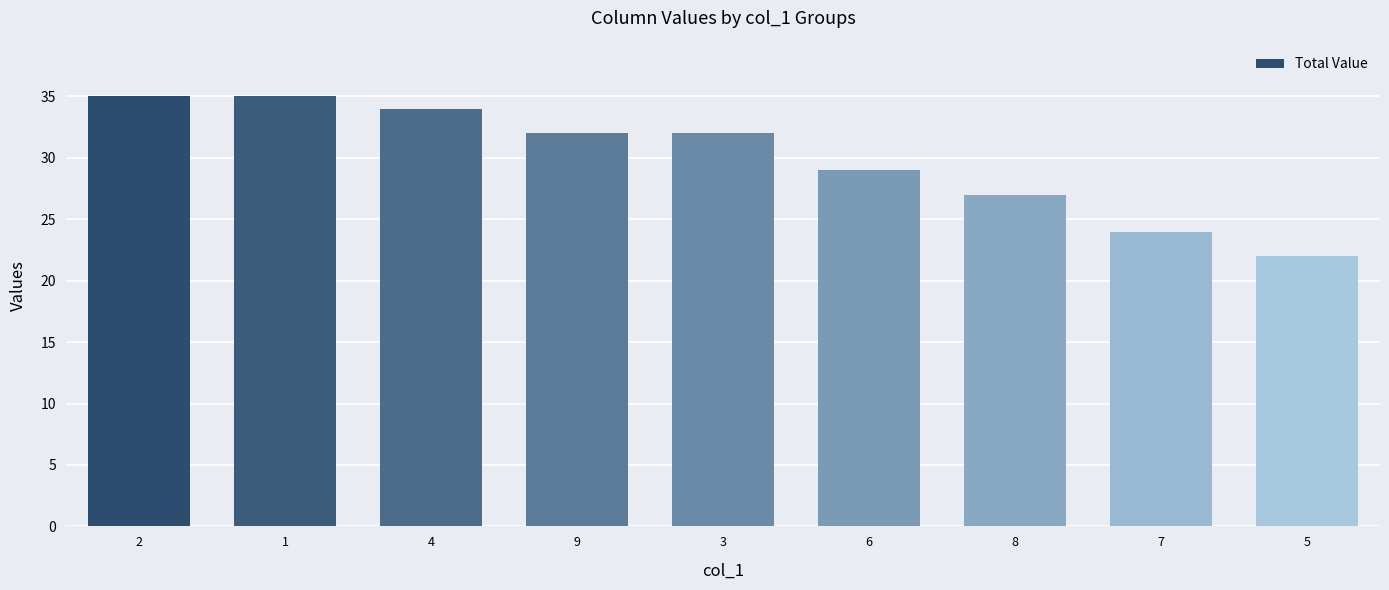

Does the chart contain stacked bars?

No